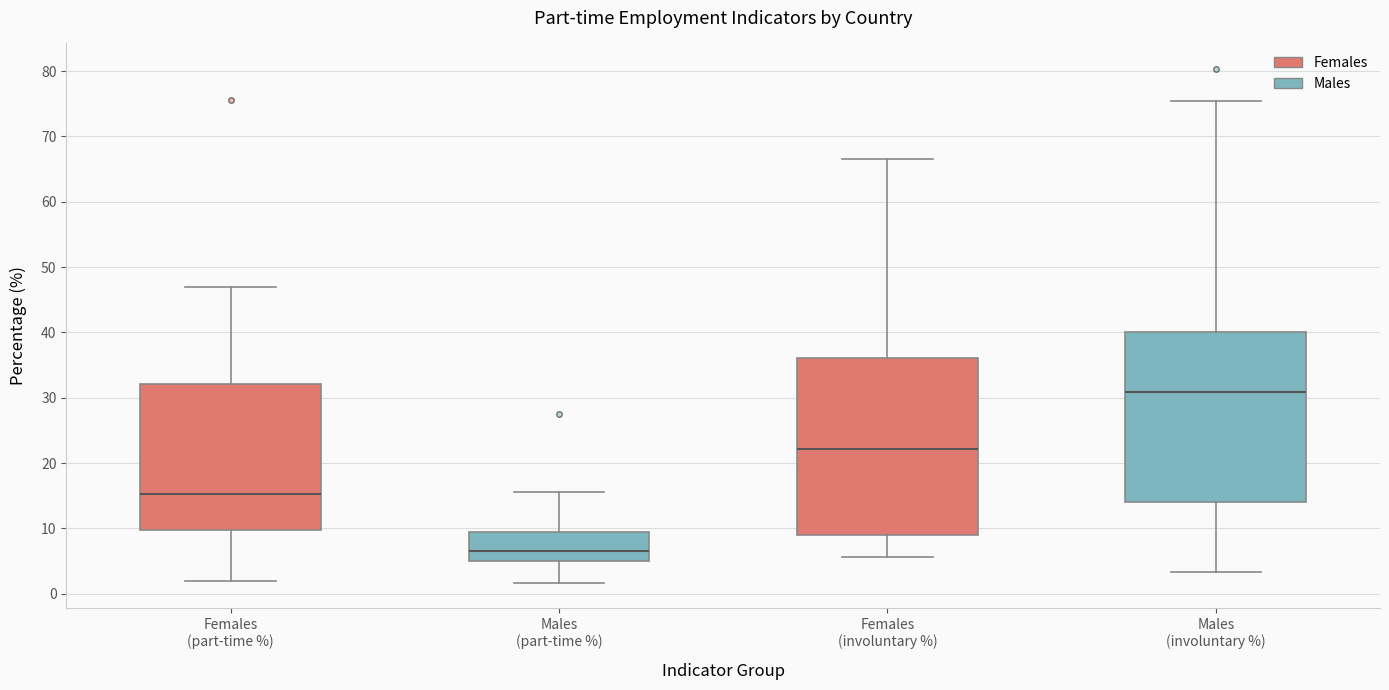

Reading left to right, transcribe this box plot: for each box, give where its median line is, the range the box spans, and where its two whiskers end, as read against the y-axis. The values are not printed on the chart, so give them approximately, as read against the axis.

Females (part-time %): median 15, box 10 to 32, whiskers 2 to 47
Males (part-time %): median 7, box 5 to 9, whiskers 2 to 16
Females (involuntary %): median 22, box 9 to 36, whiskers 6 to 67
Males (involuntary %): median 31, box 14 to 40, whiskers 3 to 75